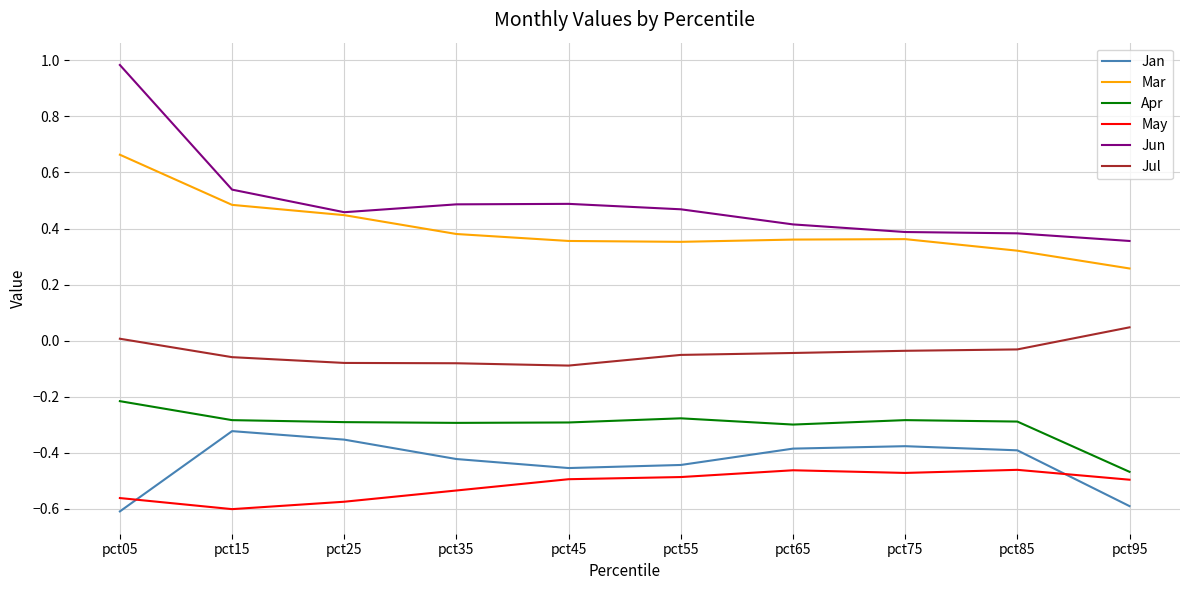

True or false: Jan and Jun cross at least once.

False